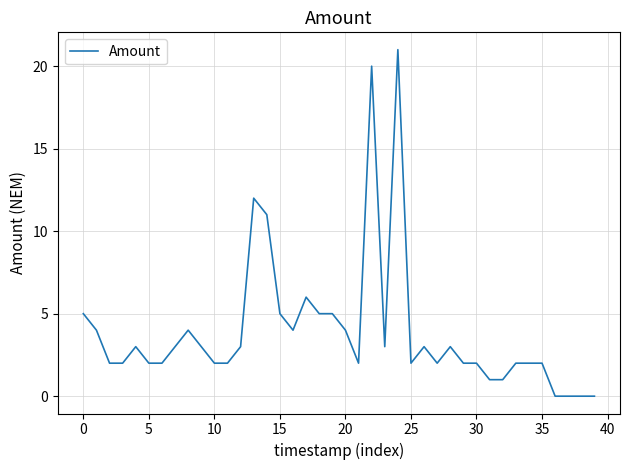

What is the maximum value shown in the chart?

21.0